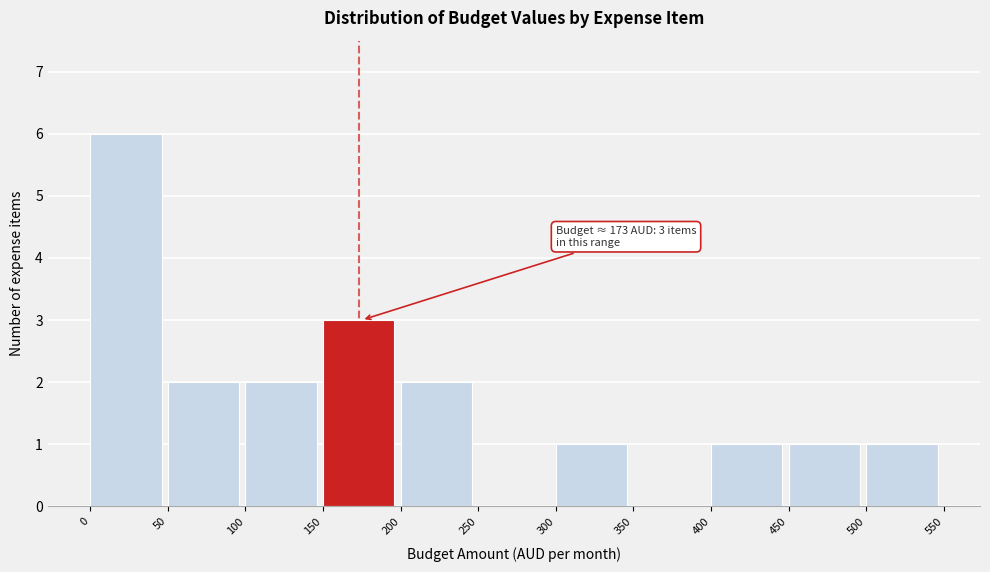

Over which range of the x-axis is the bar tallest?

0 to 50